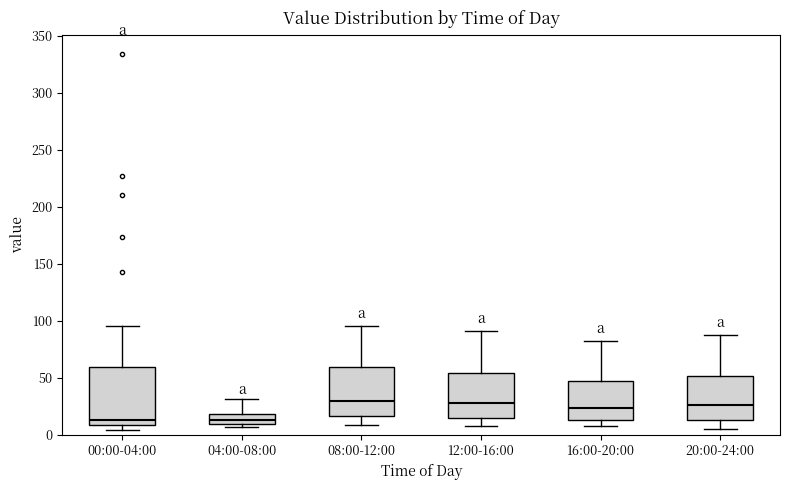

Reading left to right, transcribe this box plot: for each box, give where its median line is, the range the box spans, and where its two whiskers end, as read against the y-axis. The values are not printed on the chart, so give them approximately, as read against the axis.

00:00-04:00: median 15, box 10 to 60, whiskers 5 to 95
04:00-08:00: median 15, box 10 to 20, whiskers 5 to 30
08:00-12:00: median 30, box 15 to 60, whiskers 10 to 95
12:00-16:00: median 30, box 15 to 55, whiskers 10 to 90
16:00-20:00: median 25, box 15 to 45, whiskers 10 to 80
20:00-24:00: median 25, box 15 to 50, whiskers 5 to 85